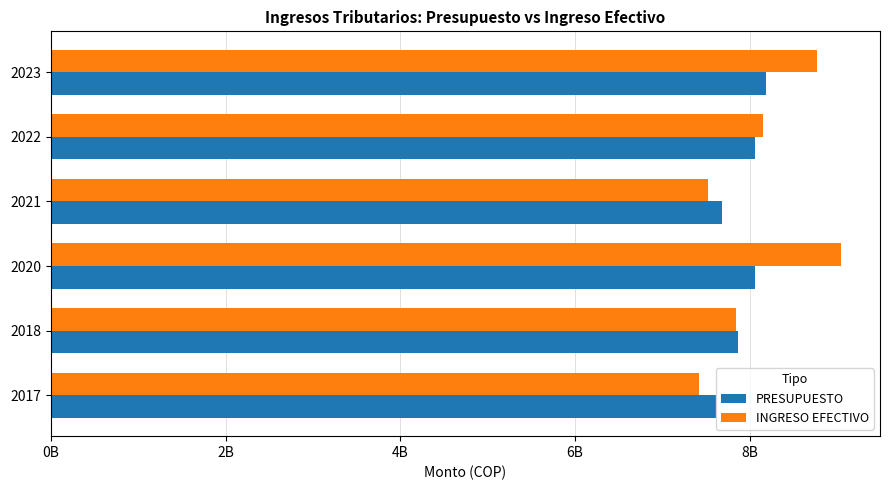

At how many categories does at least one series exceed 8702792773?

2